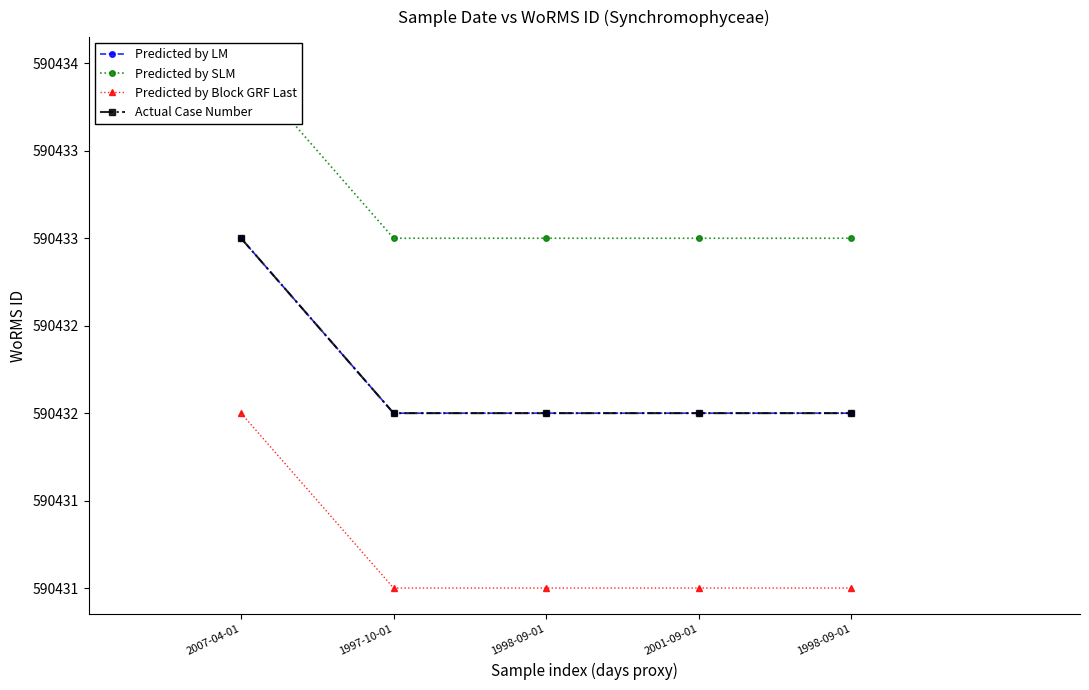

True or false: Predicted by SLM and Predicted by Block GRF Last cross at least once.

False